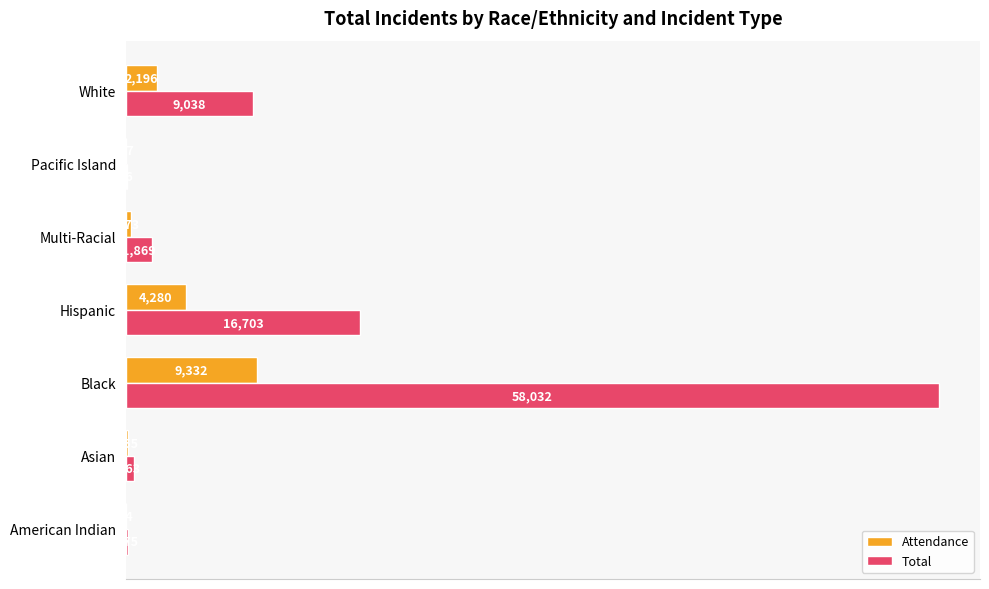

Which series has the largest total across all categories?

Total